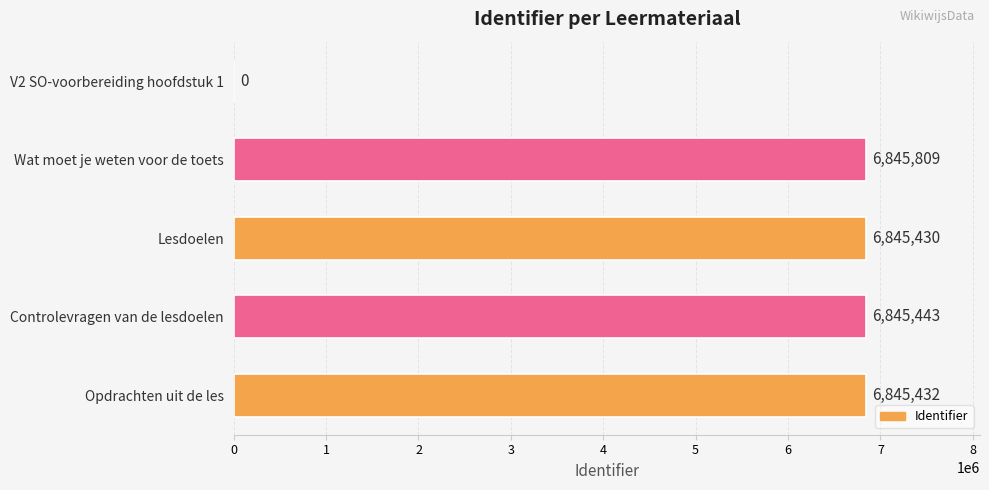

At which category does the chart reach its peak across all series?

Wat moet je weten voor de toets